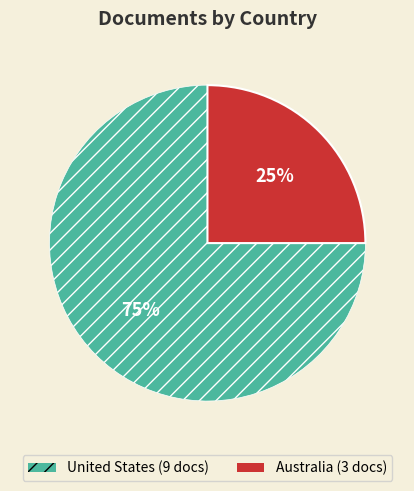

Do Australia and United States together represent more than half of the pie?

Yes